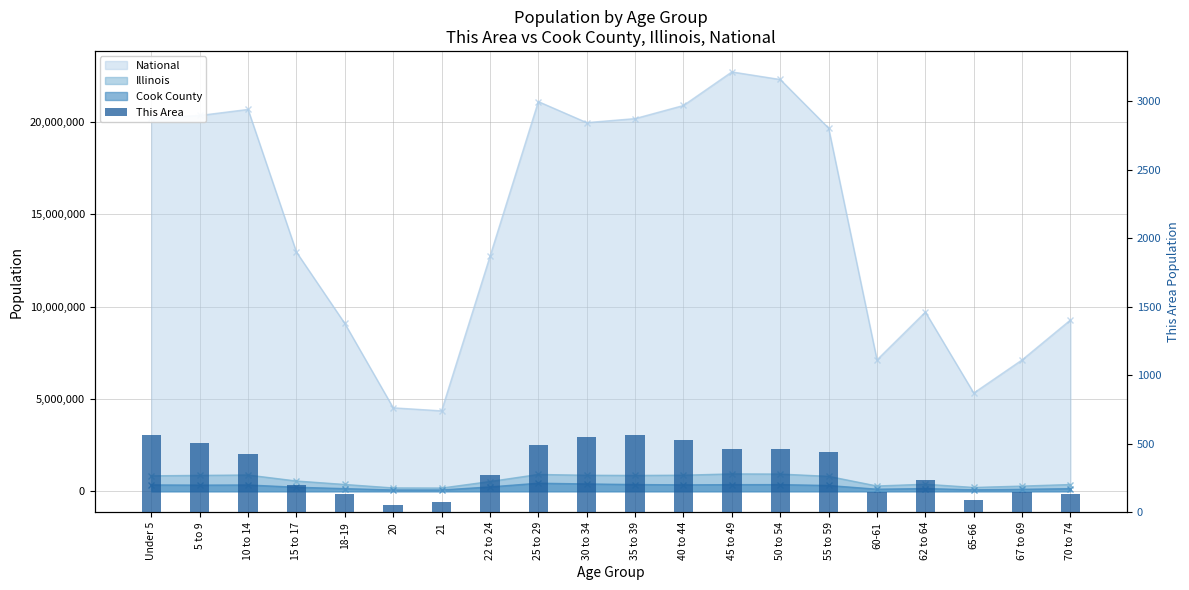

What is the value of the 8th bar from the left?

268